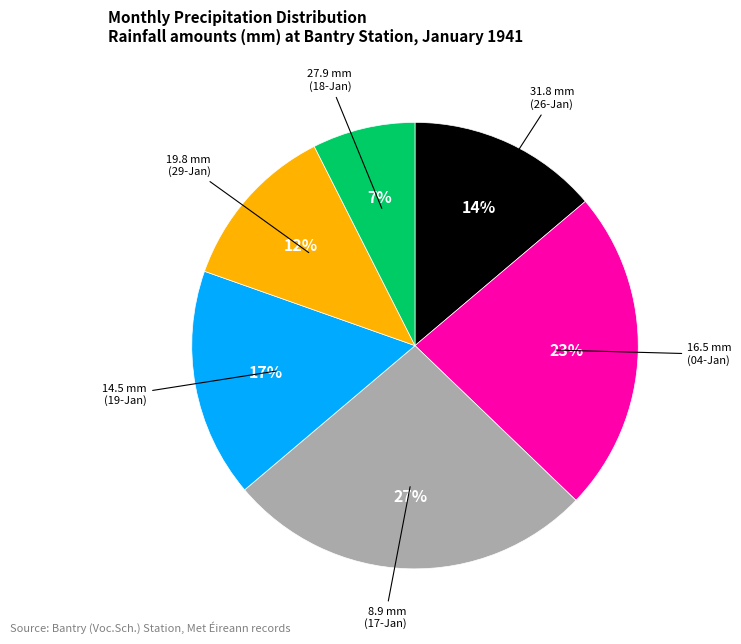

Is there any slice that represents more than half of the pie?

No